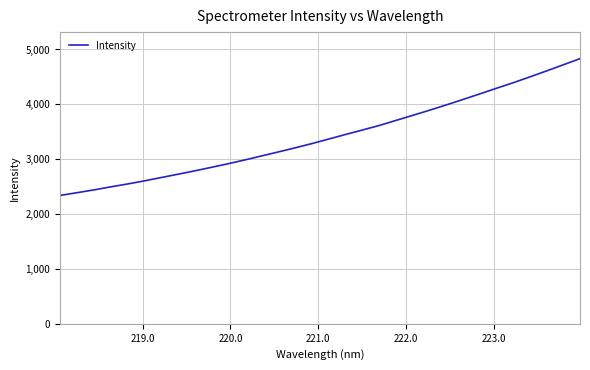

What is the greatest value displayed?

4833.2